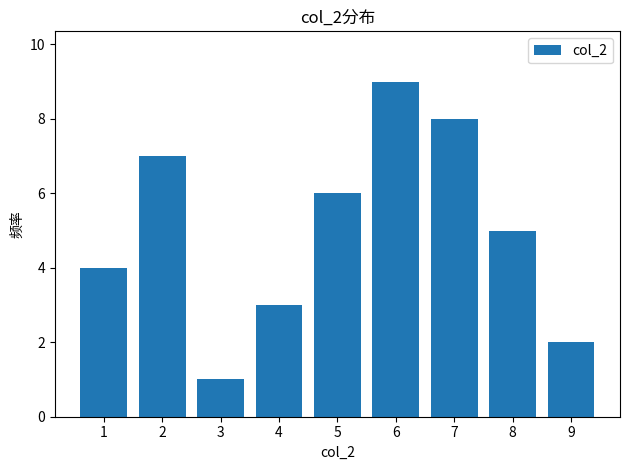

What is the average value?

5